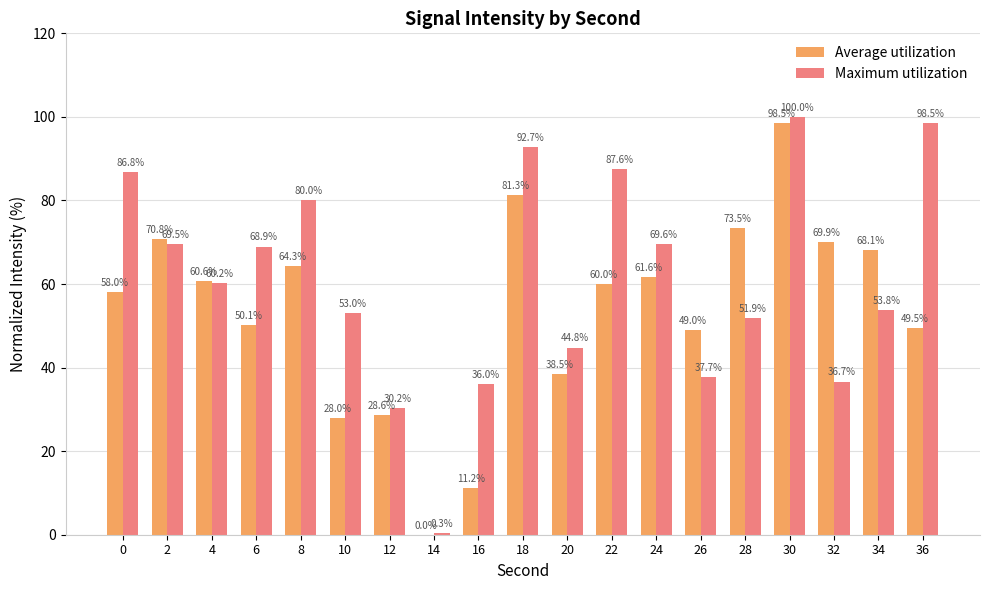

Which series changed the most between 4 and 10?

Average utilization